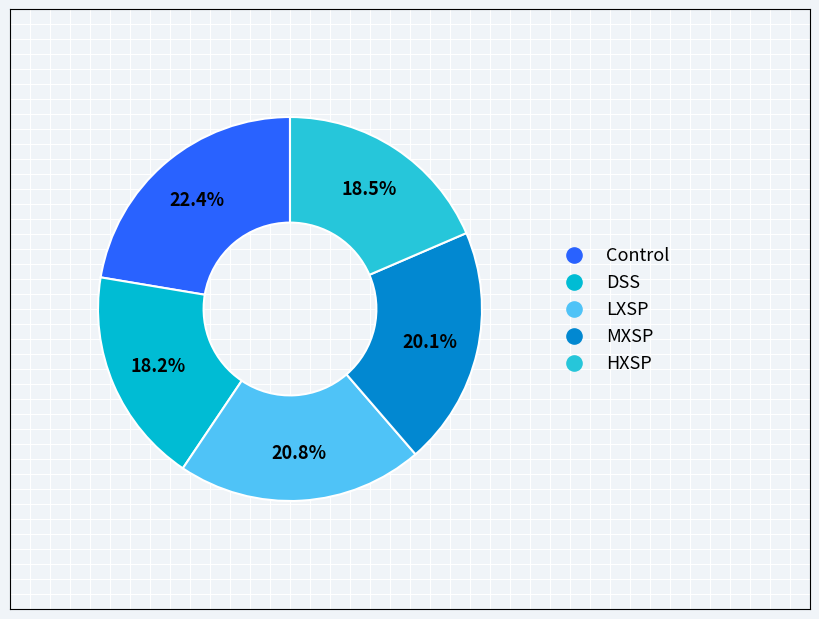

What is the ratio of the value at Control to the value at MXSP?

1.1